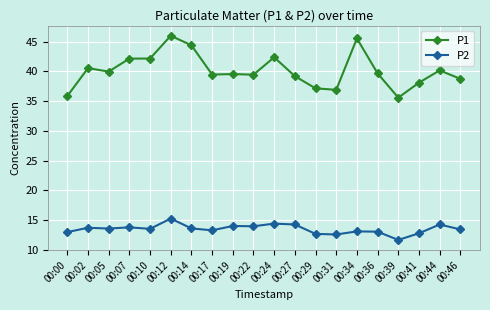

True or false: P2 has more than 0 points higher than both neighbors.

True